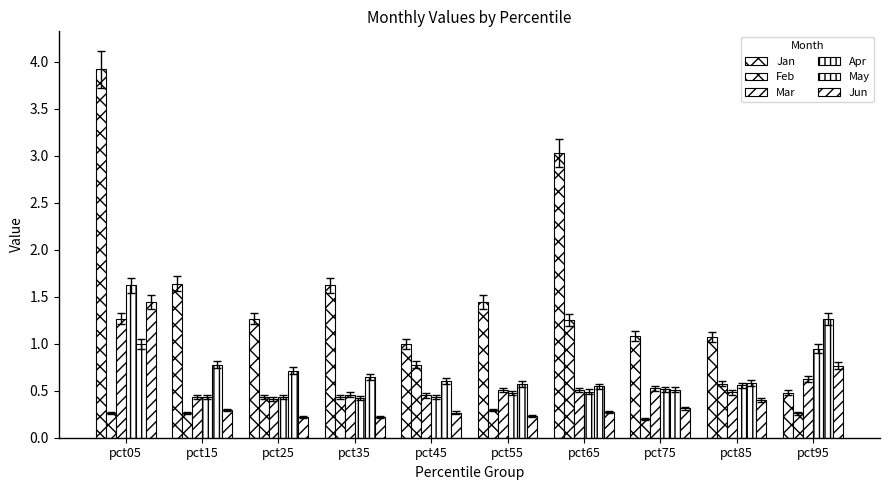

Reading left to right, list all the values displayed in this chart.

Jan: 3.9	1.6	1.3	1.6	1.0	1.4	3.0	1.1	1.1	0.5
Feb: 0.3	0.3	0.4	0.4	0.8	0.3	1.3	0.2	0.6	0.3
Mar: 1.3	0.4	0.4	0.5	0.4	0.5	0.5	0.5	0.5	0.6
Apr: 1.6	0.4	0.4	0.4	0.4	0.5	0.5	0.5	0.6	0.9
May: 1.0	0.8	0.7	0.6	0.6	0.6	0.5	0.5	0.6	1.3
Jun: 1.4	0.3	0.2	0.2	0.3	0.2	0.3	0.3	0.4	0.8